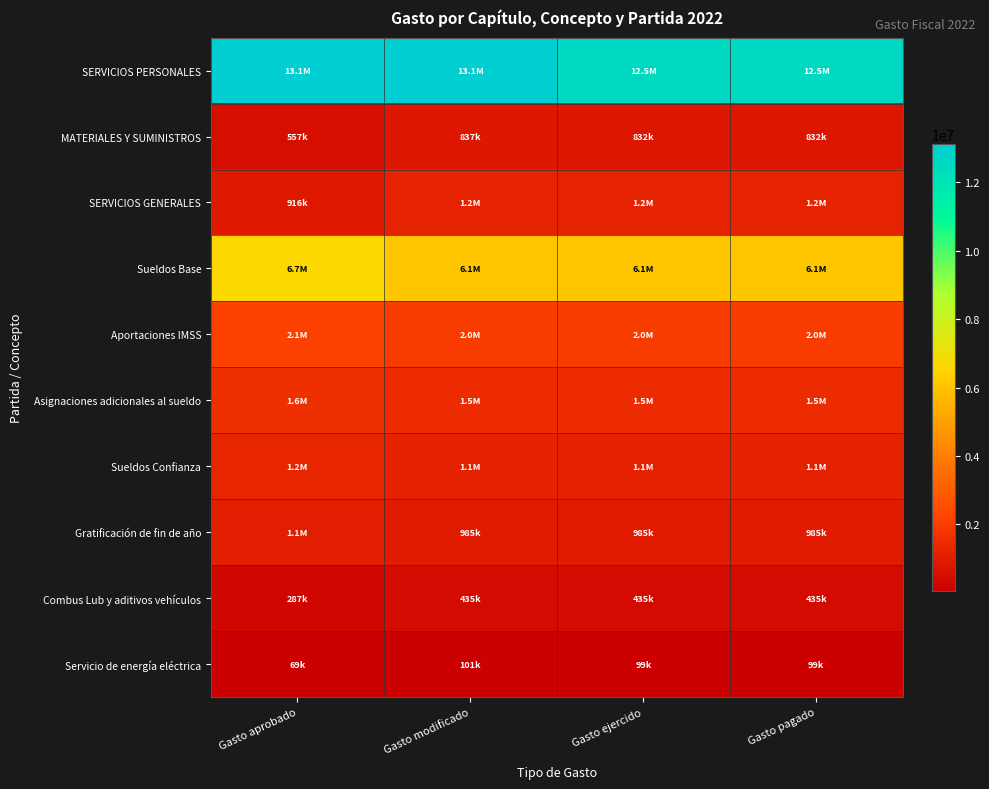

List the series in order of their peak value, highest first.

SERVICIOS PERSONALES, Sueldos Base, Aportaciones IMSS, Asignaciones adicionales al sueldo, Sueldos Confianza, SERVICIOS GENERALES, Gratificación de fin de año, MATERIALES Y SUMINISTROS, Combus Lub y aditivos vehículos, Servicio de energía eléctrica